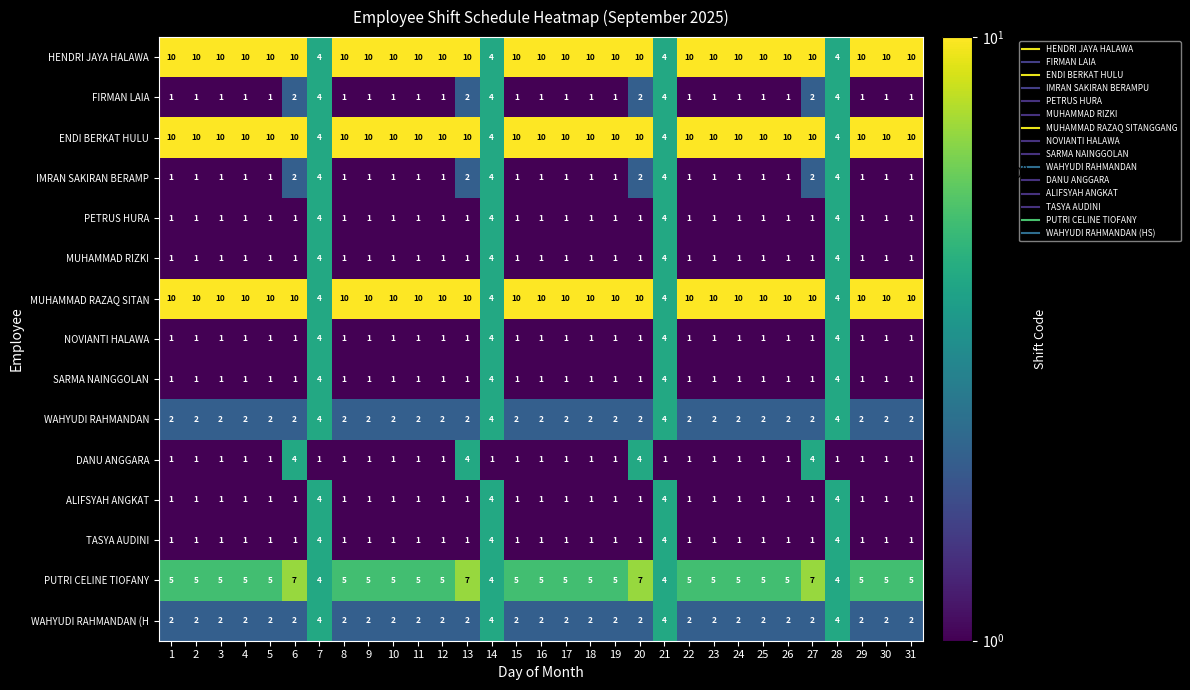

What is the difference between the highest and lowest values at 4?

9